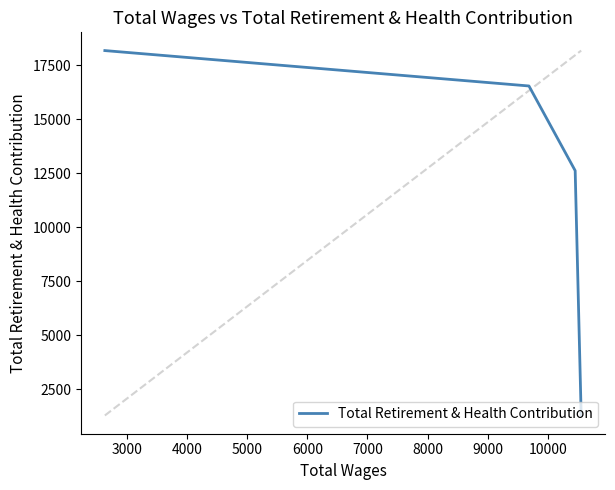

True or false: the data has more than 1 interior local peaks.

False